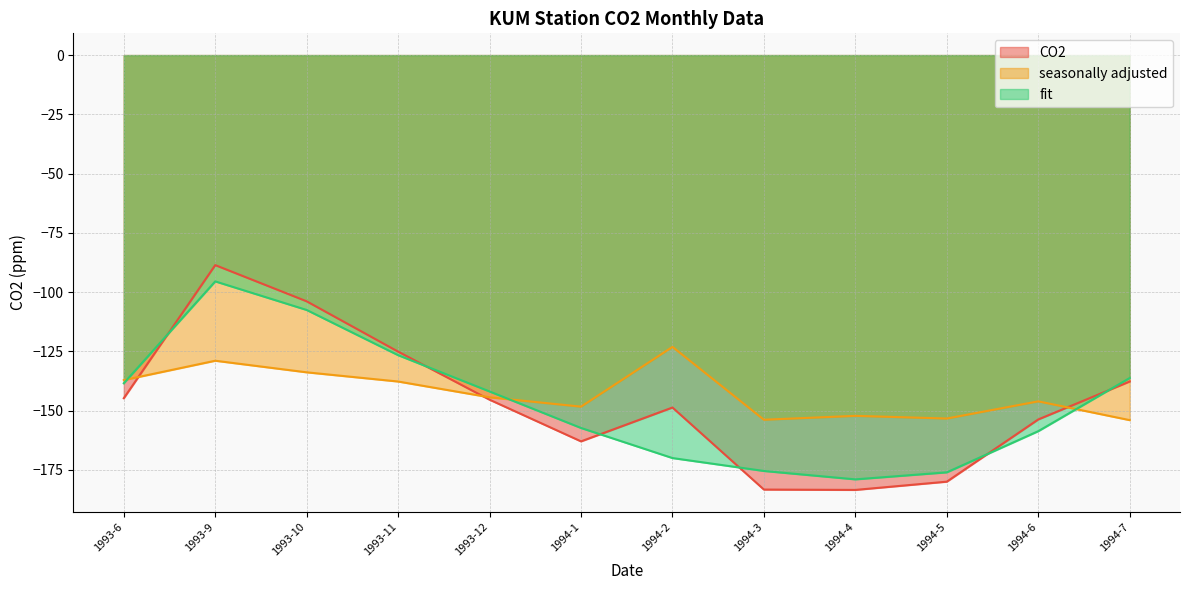

What is the label of the 7th point from the right?

1994-1